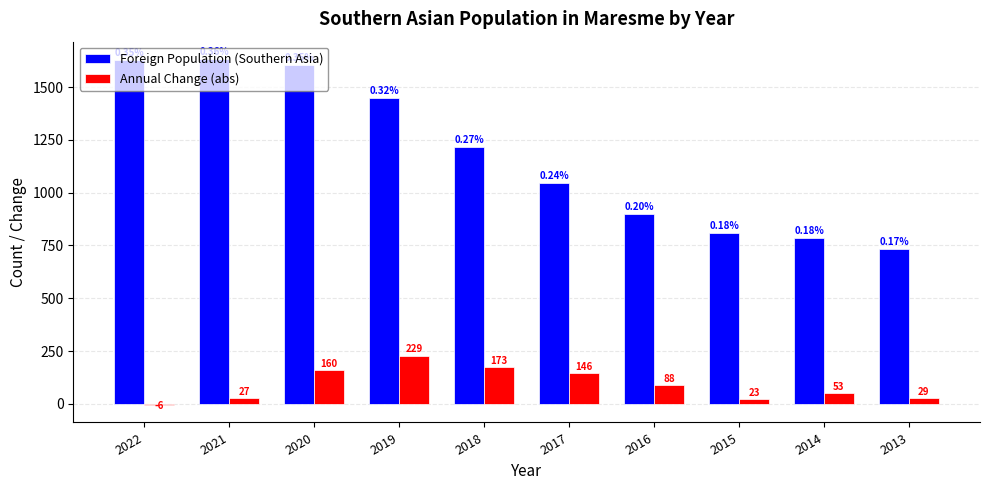

What is the difference between the highest and lowest values at 2017?

898